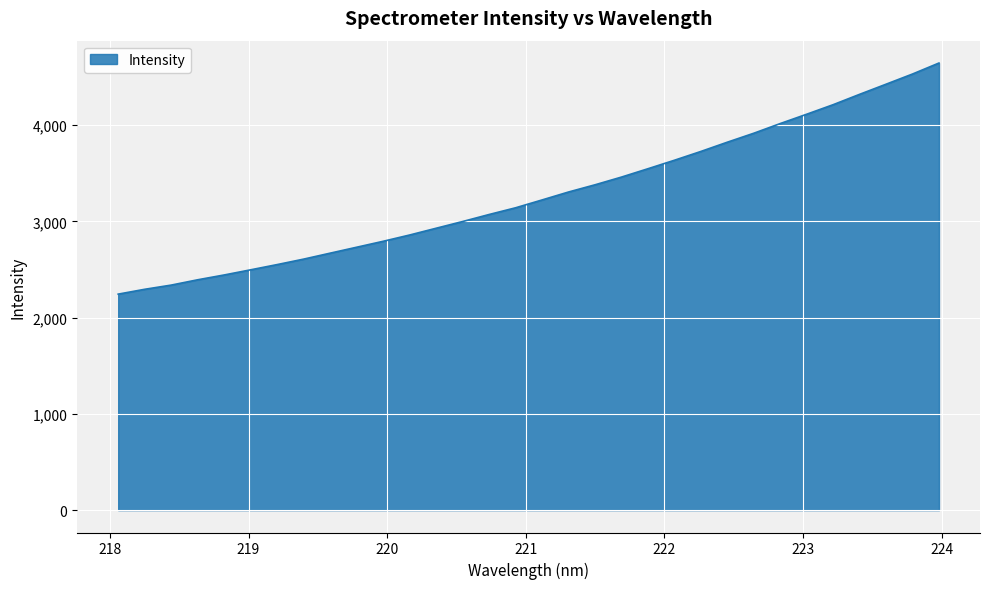

How many series are shown in this chart?

1